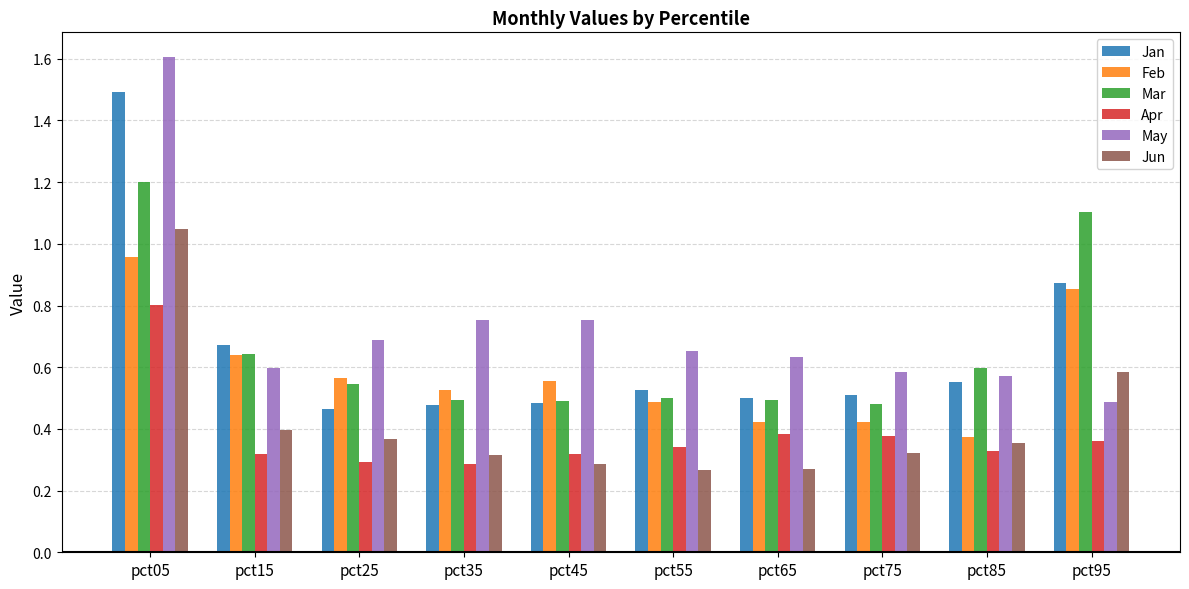

At which category is the sum across all series the highest?

pct05